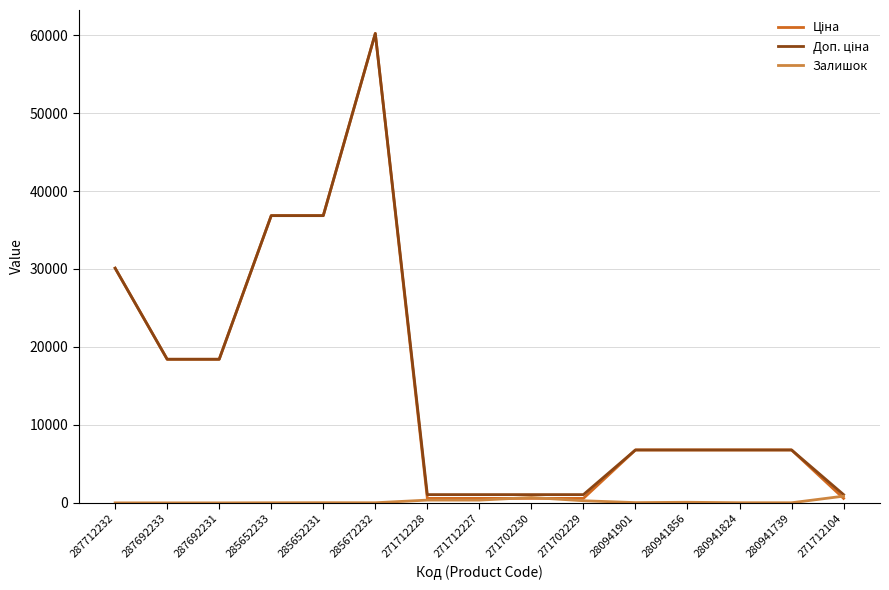

What is the maximum value shown in the chart?

60205.6